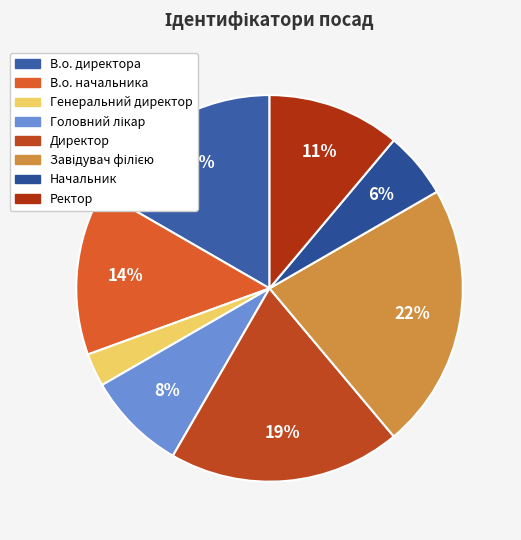

How many segments does this pie chart have?

8